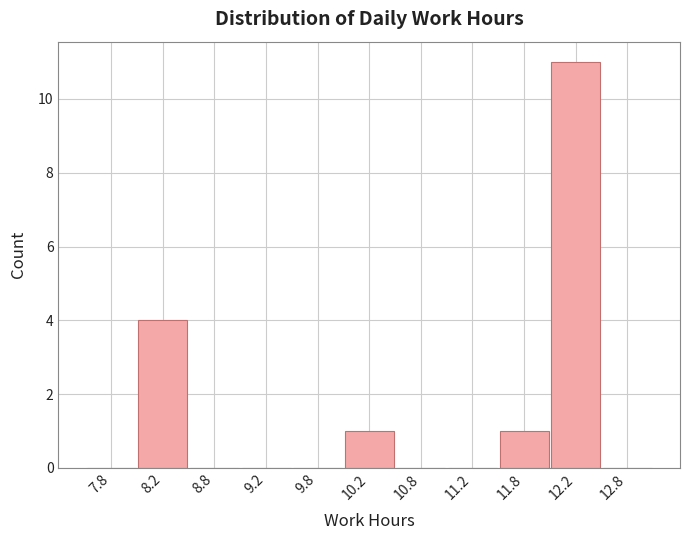

How tall is the bar that spans 12.0 to 12.5 on the x-axis? The values are not printed on the chart, so give them approximately, as read against the axis.

11